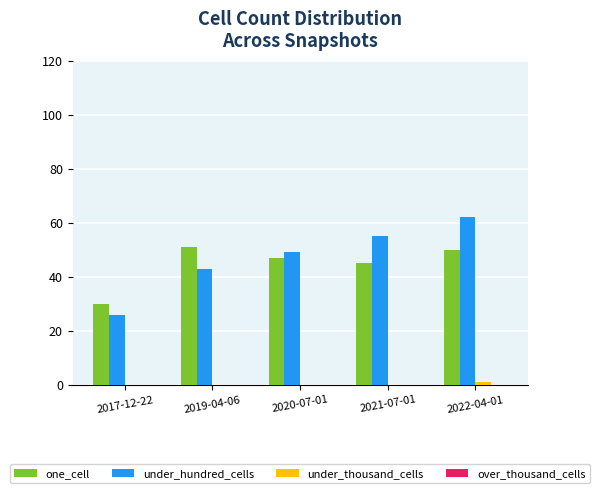

The value of under_hundred_cells at 2022-04-01 is 62. True or false?

True